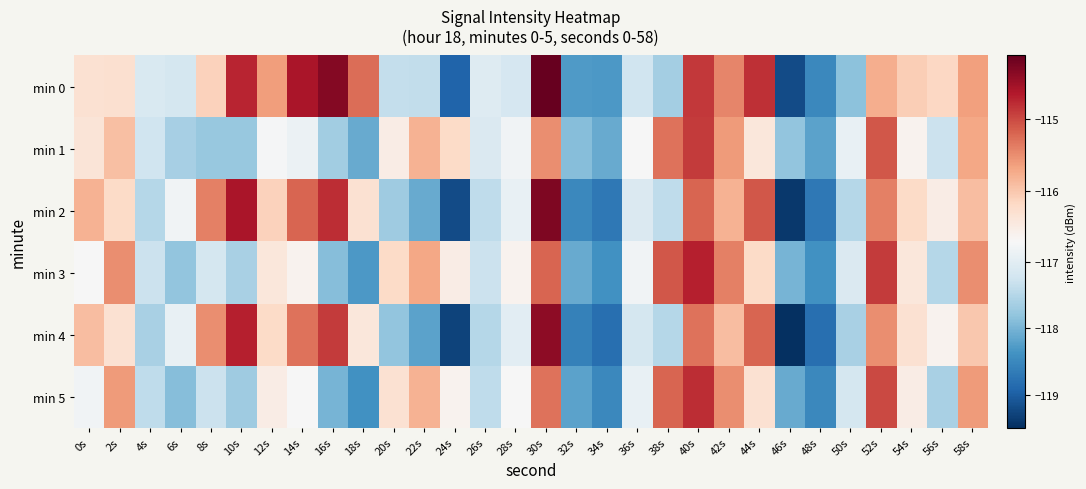

At which category is the sum across all series the highest?

30s